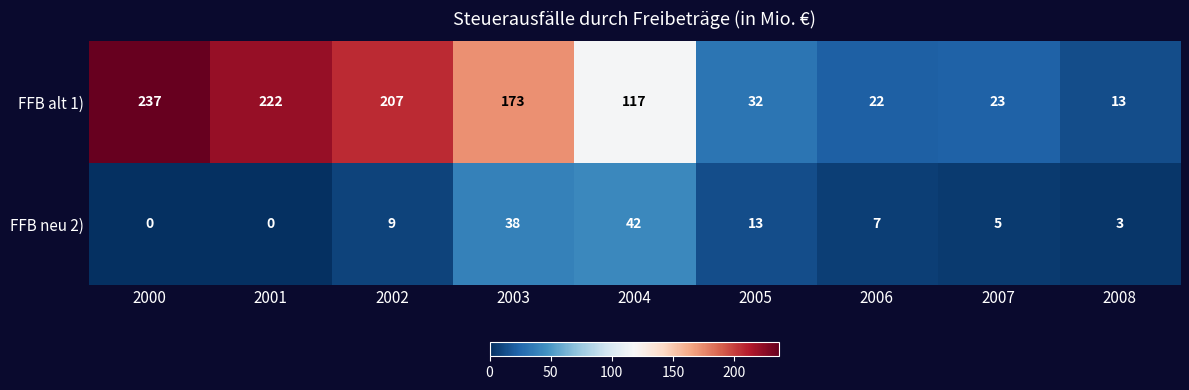

What is the spread (max minus min) of values at 2000?

237